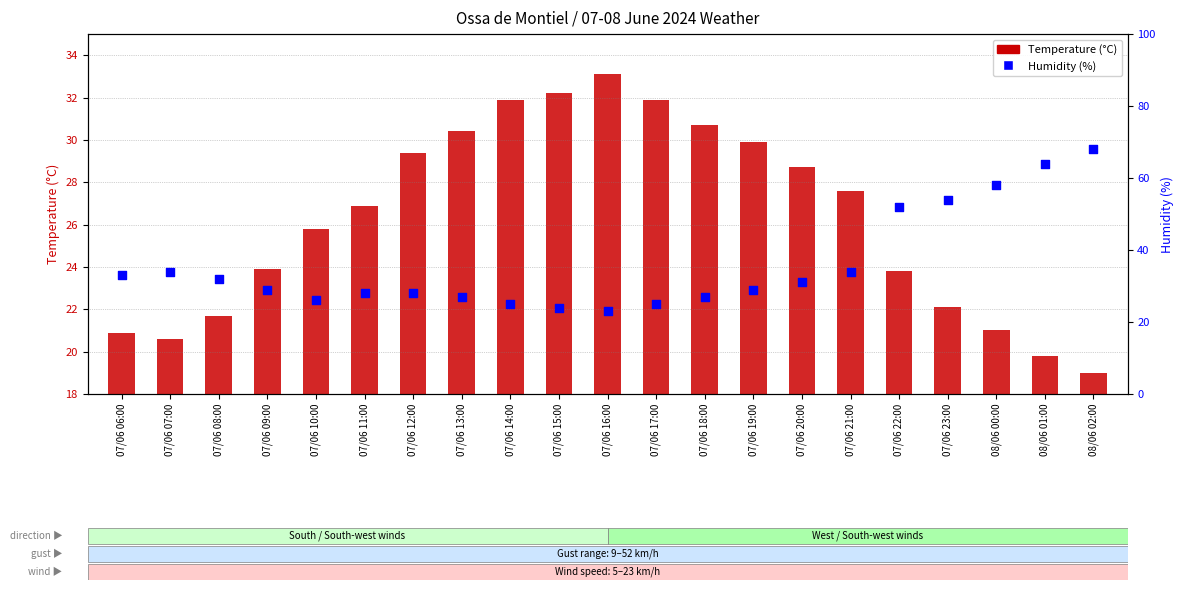

At which category is the sum across all series the highest?

08/06 02:00